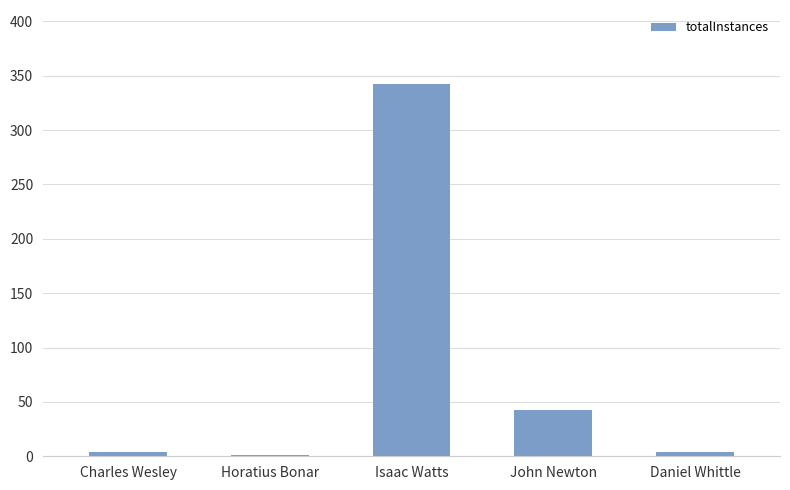

What is the greatest value displayed?

342